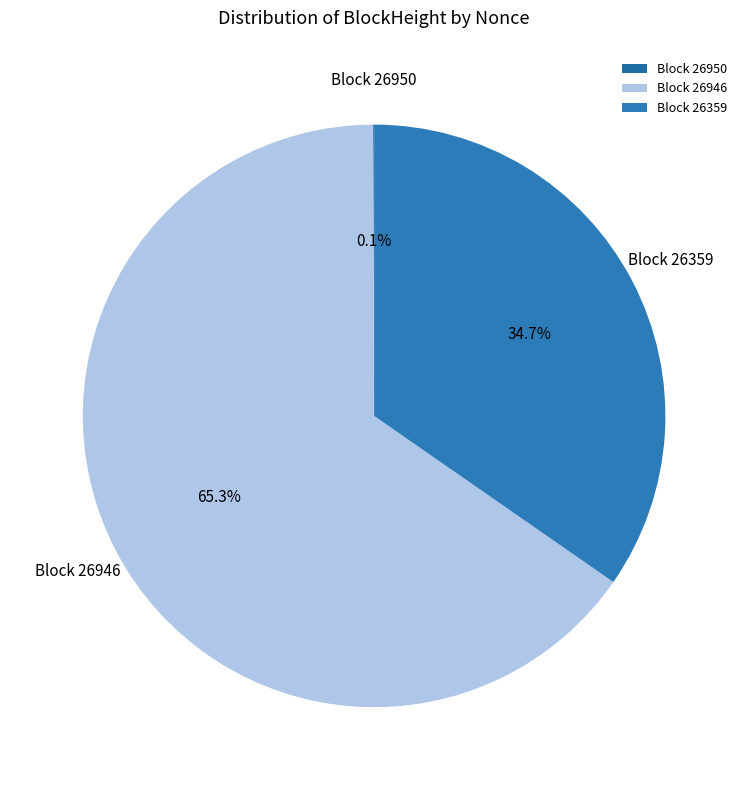

What portion of the pie excludes Block 26359?

65.3%